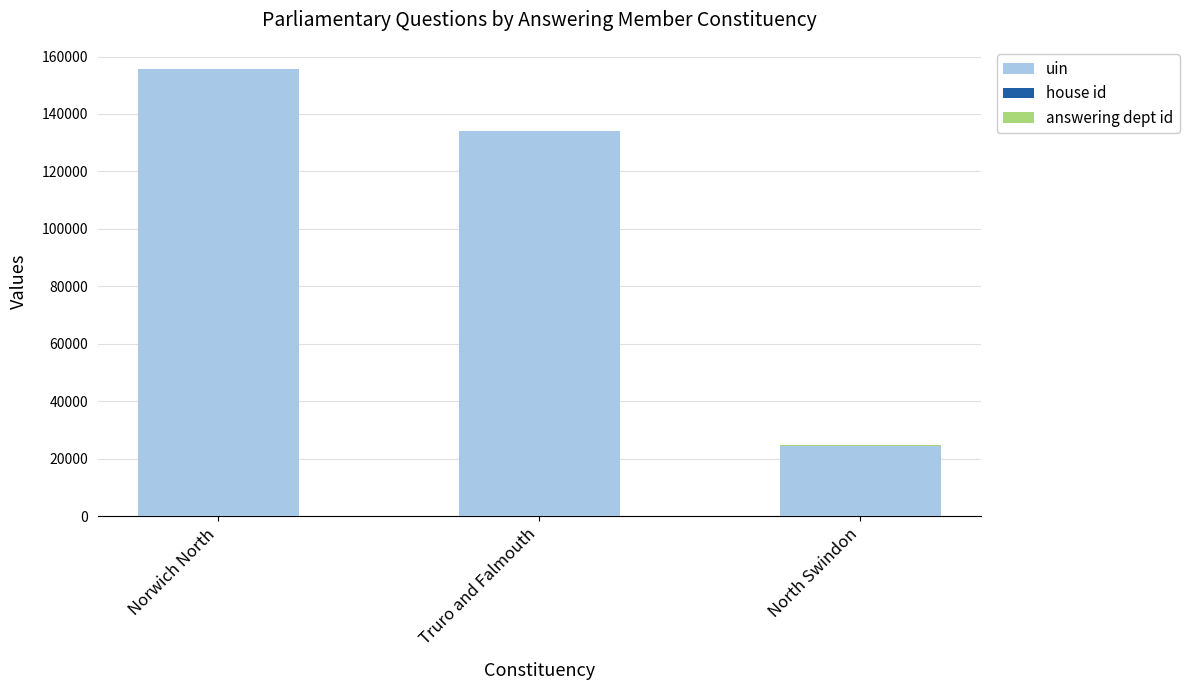

What is the sum of all uin values?

314197